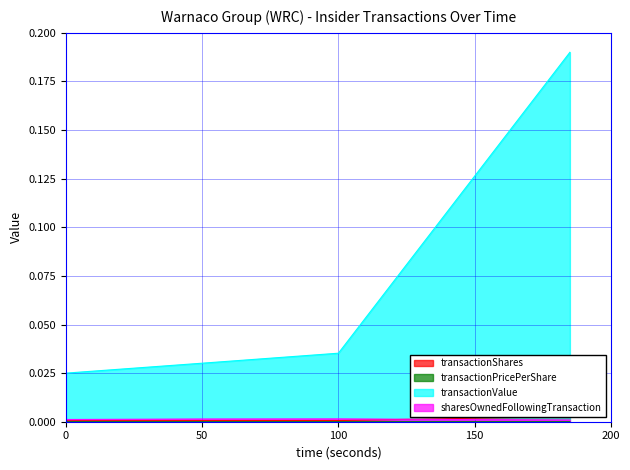

True or false: transactionPricePerShare and sharesOwnedFollowingTransaction cross at least once.

False